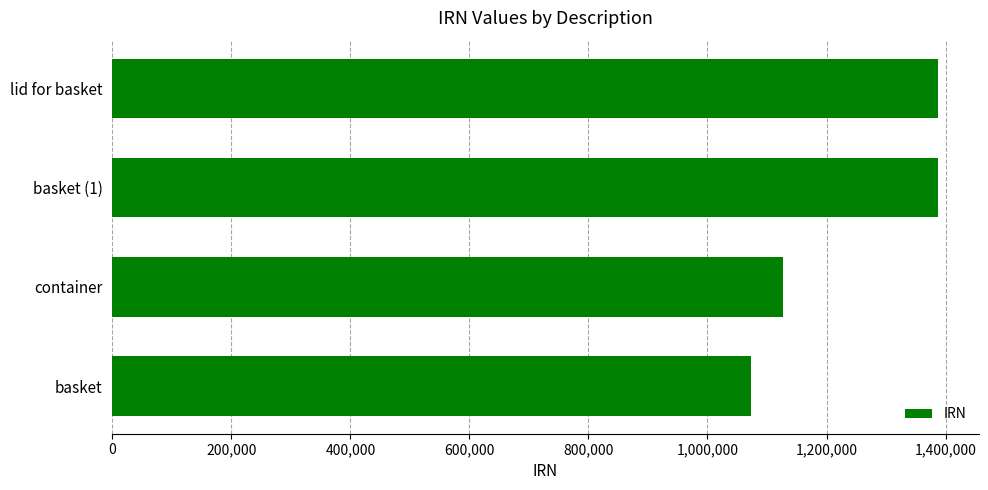

What is the difference between the values at basket and basket (1)?

312868